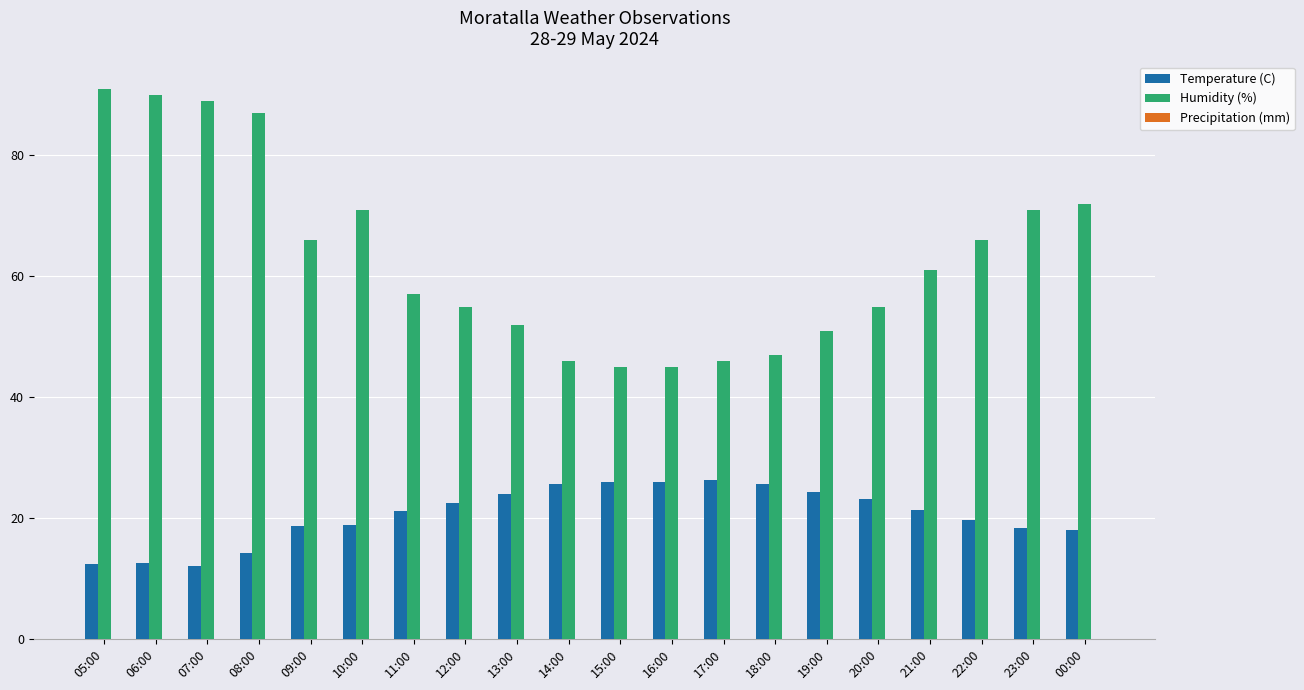

List the series in order of their overall mean, lowest first.

Temperature (C), Humidity (%)